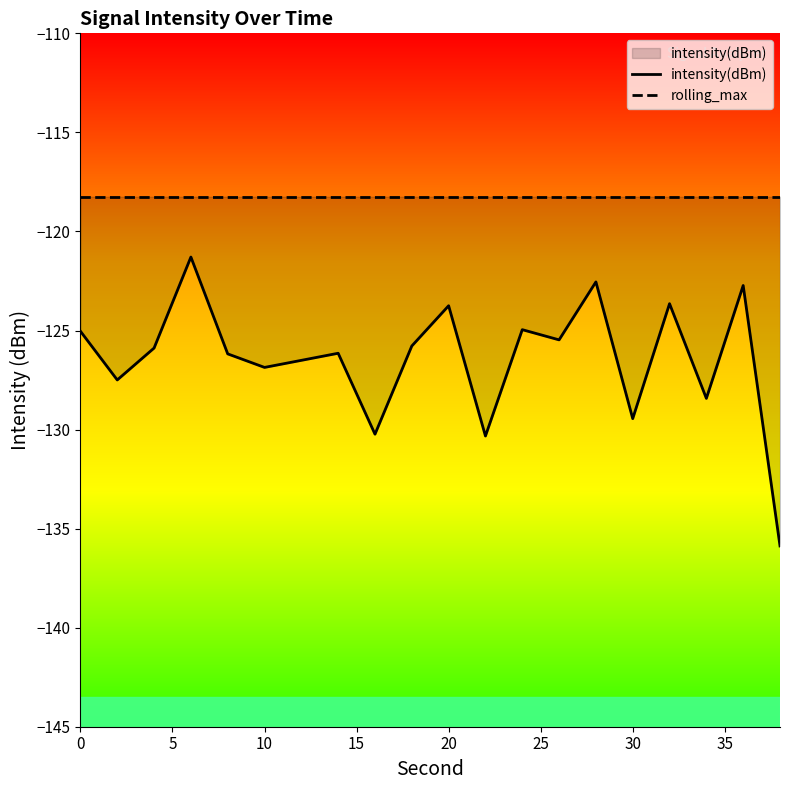

Does the chart display data point markers on the line(s)?

No